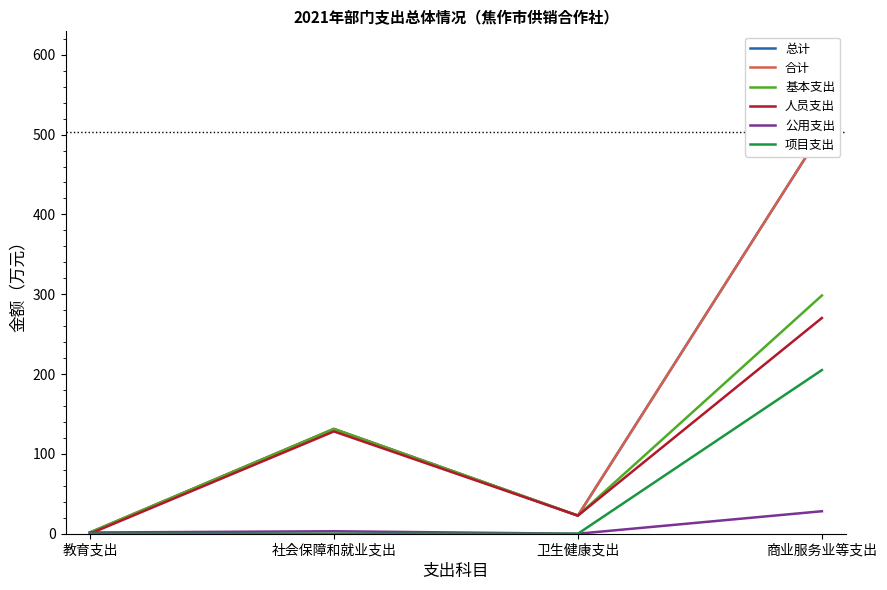

What is the maximum value shown in the chart?

503.5